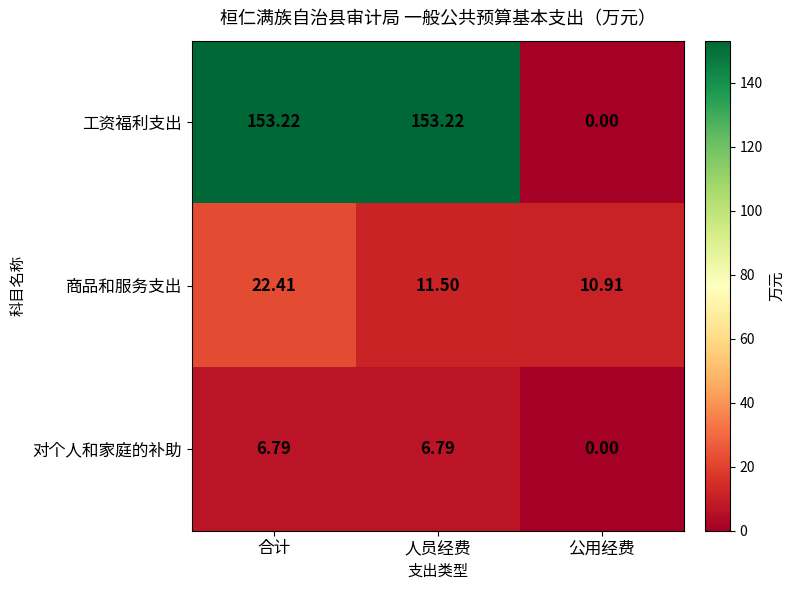

Which series has the largest total across all categories?

工资福利支出